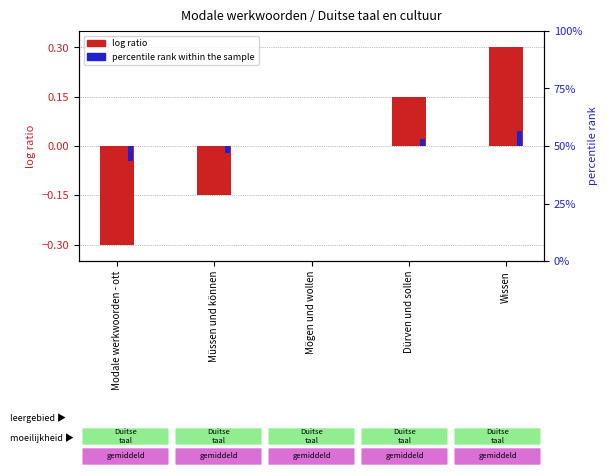

What position from the left is Mögen und wollen?

3